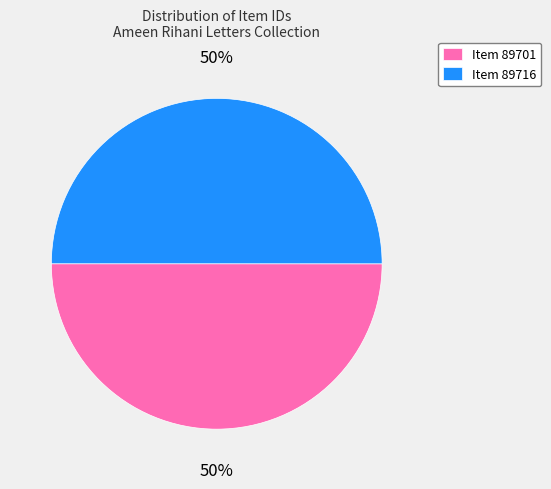

The Item 89701 slice represents 50% of the pie. True or false?

True